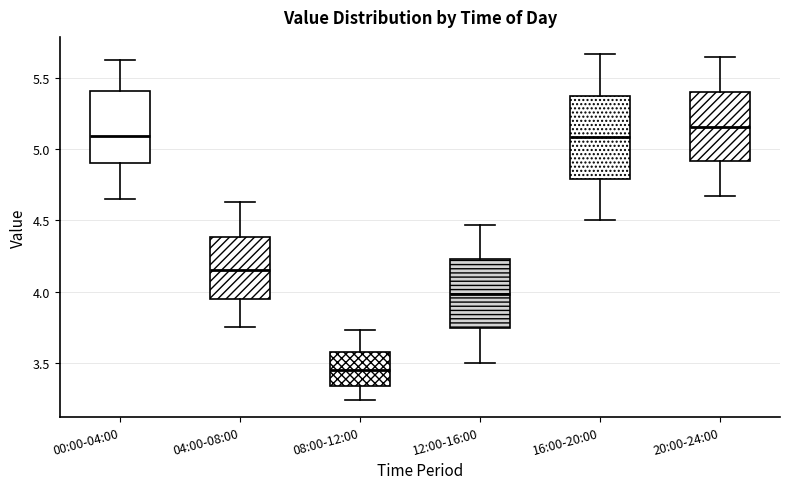

Reading left to right, read every box against the y-axis: the position of its median line, the range the box covers, and the ends of its whiskers. The values are not printed on the chart, so give them approximately, as read against the axis.

00:00-04:00: median 5.10, box 4.90 to 5.40, whiskers 4.65 to 5.65
04:00-08:00: median 4.15, box 3.95 to 4.40, whiskers 3.75 to 4.65
08:00-12:00: median 3.45, box 3.35 to 3.60, whiskers 3.25 to 3.75
12:00-16:00: median 4.00, box 3.75 to 4.25, whiskers 3.50 to 4.45
16:00-20:00: median 5.10, box 4.80 to 5.40, whiskers 4.50 to 5.65
20:00-24:00: median 5.15, box 4.90 to 5.40, whiskers 4.65 to 5.65